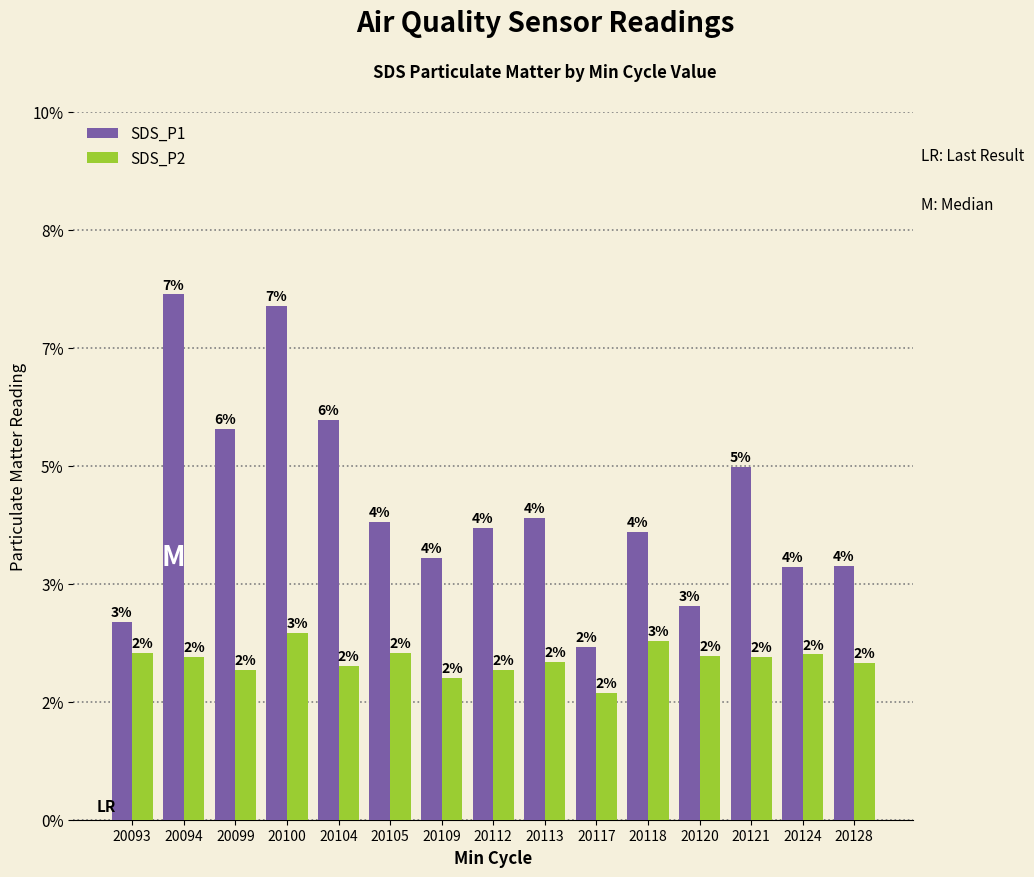

List the labels in order of SDS_P2 value, smallest first.

20117, 20109, 20099, 20112, 20104, 20128, 20113, 20094, 20121, 20120, 20124, 20093, 20105, 20118, 20100